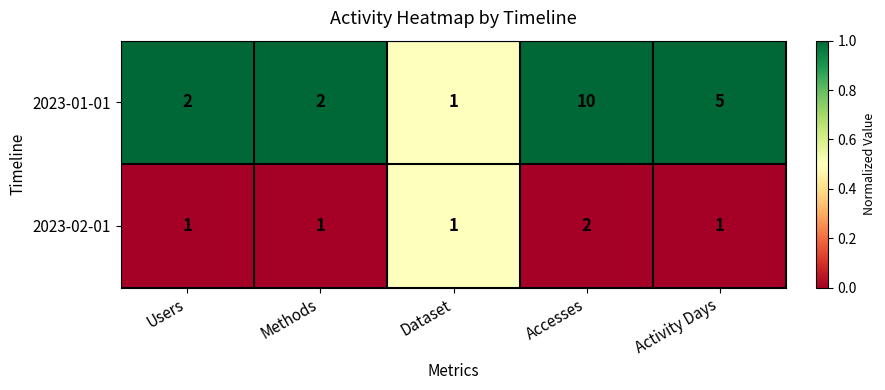

Which series has the largest range (max minus min)?

2023-01-01